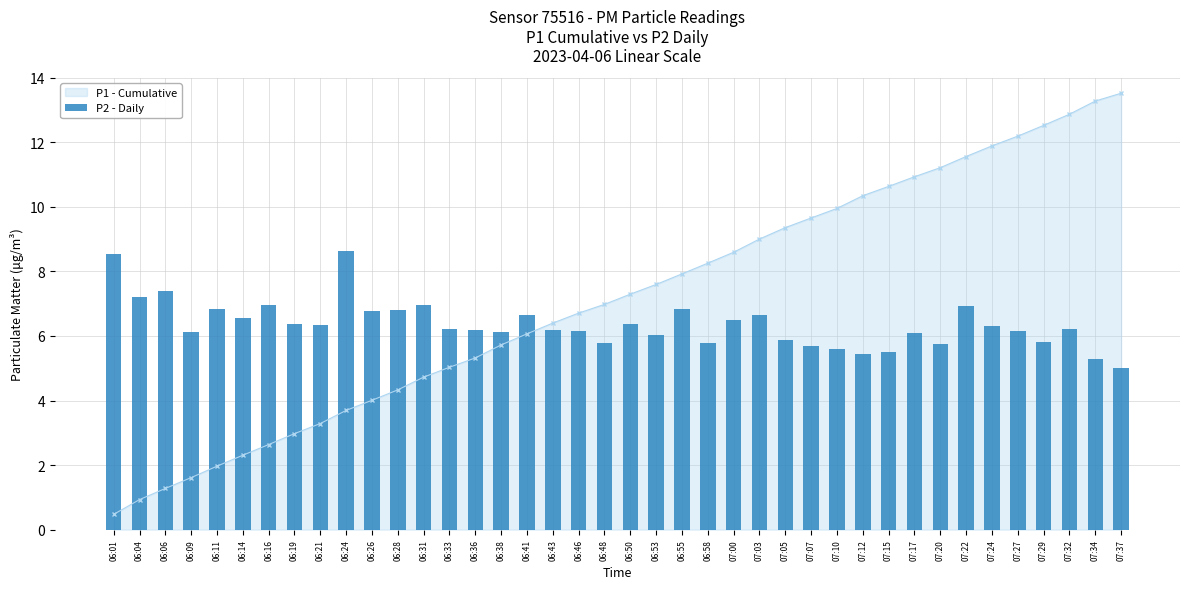

Reading left to right, extract all data points from this chart.

06:01=8.6	06:04=7.2	06:06=7.4	06:09=6.1	06:11=6.8	06:14=6.6	06:16=7.0	06:19=6.4	06:21=6.3	06:24=8.6	06:26=6.8	06:28=6.8	06:31=7.0	06:33=6.2	06:36=6.2	06:38=6.1	06:41=6.7	06:43=6.2	06:46=6.2	06:48=5.8	06:50=6.4	06:53=6.0	06:55=6.8	06:58=5.8	07:00=6.5	07:03=6.7	07:05=5.9	07:07=5.7	07:10=5.6	07:12=5.4	07:15=5.5	07:17=6.1	07:20=5.8	07:22=6.9	07:24=6.3	07:27=6.2	07:29=5.8	07:32=6.2	07:34=5.3	07:37=5.0